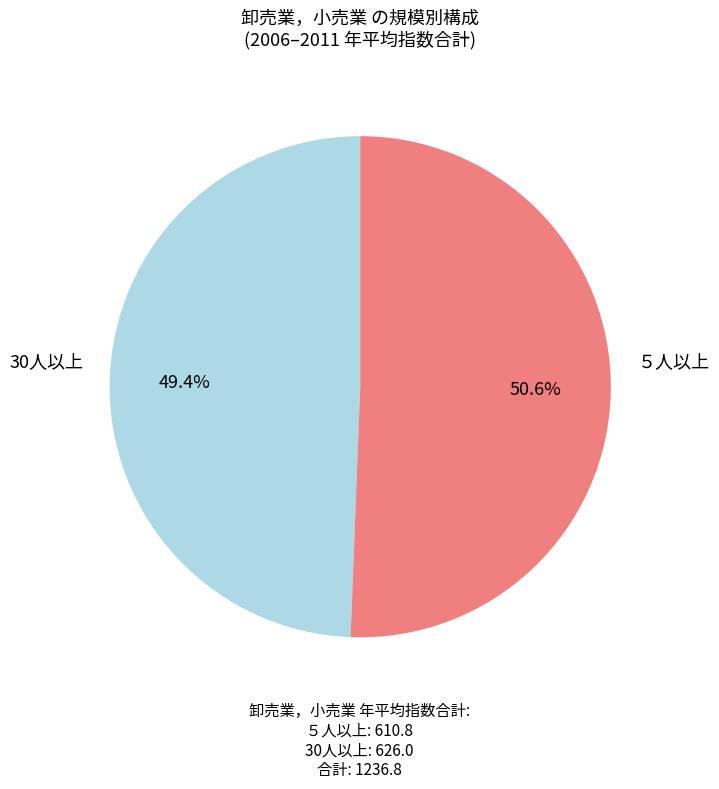

Is there any slice that represents more than half of the pie?

Yes